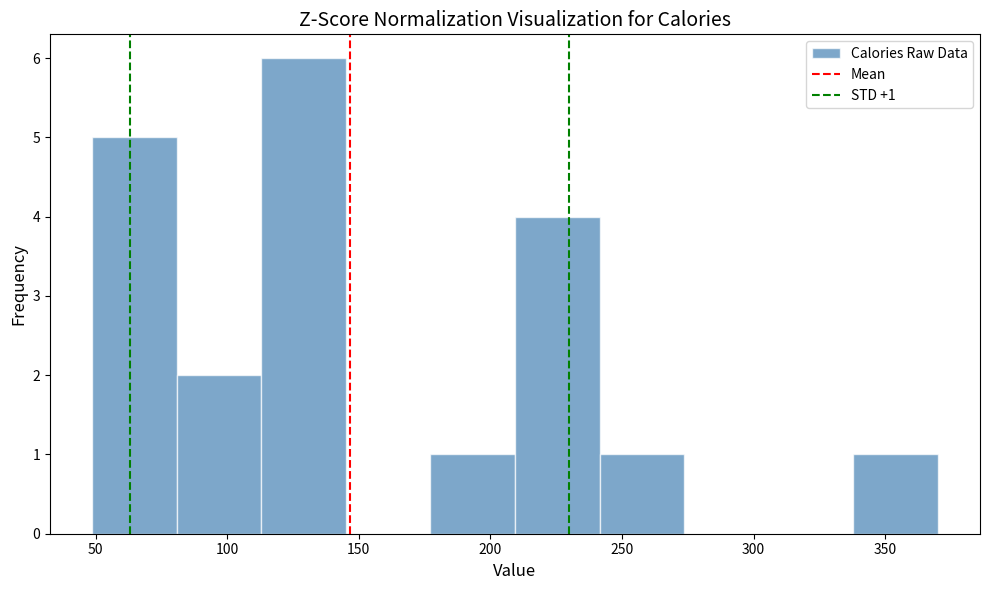

Which range on the x-axis has the tallest bar?

115 to 145